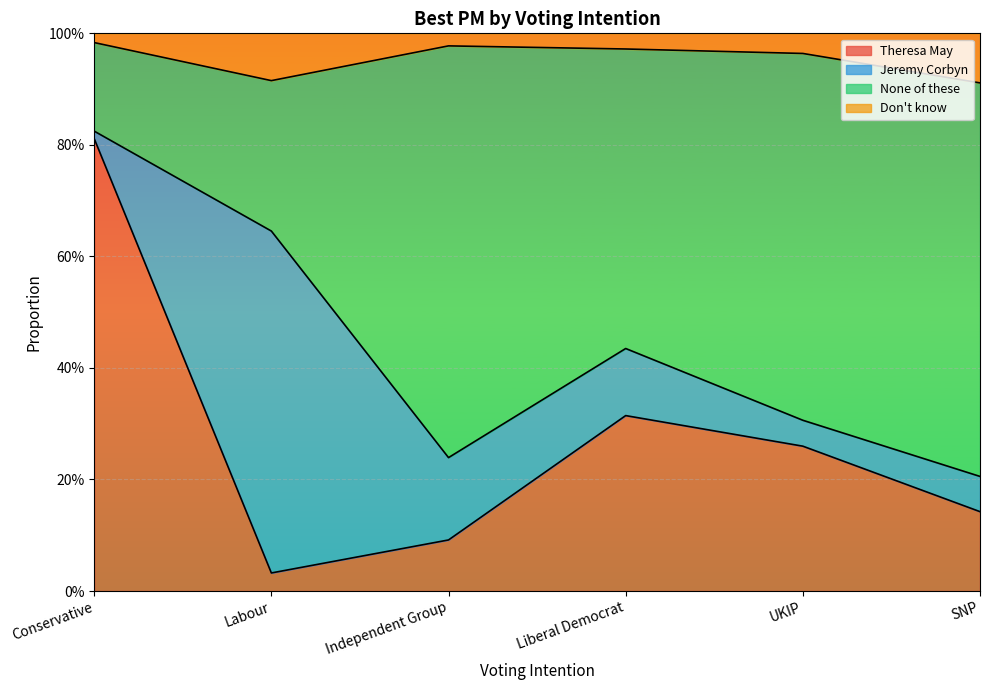

What is the maximum value shown in the chart?

1.0